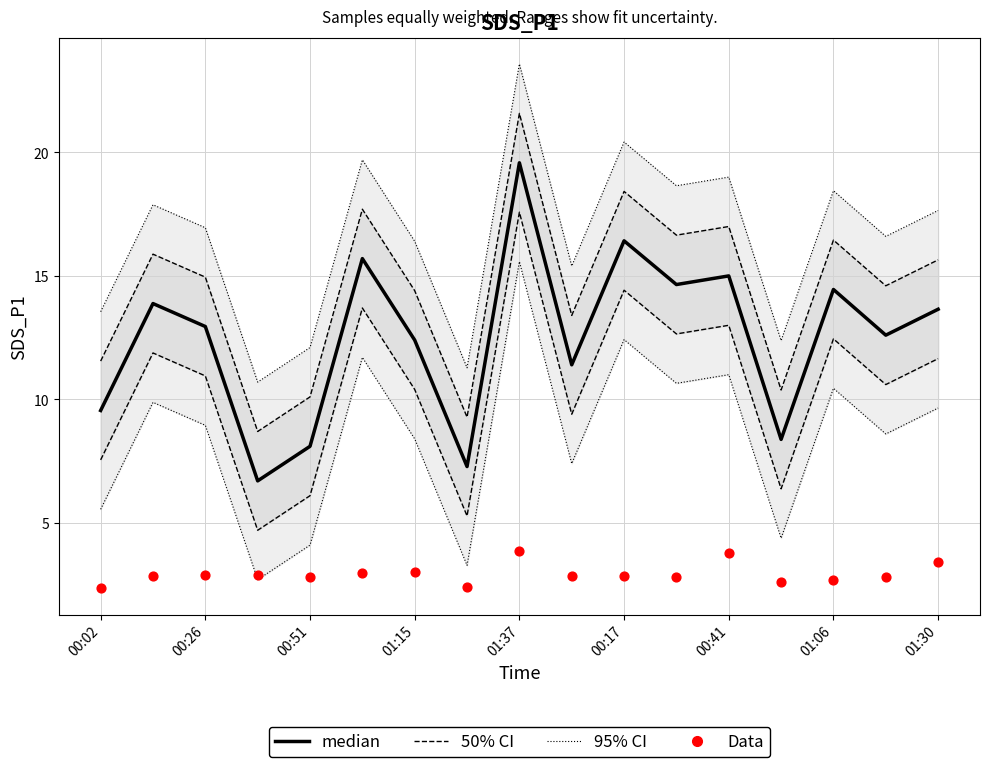

Which series contains the lowest Y value?

Data